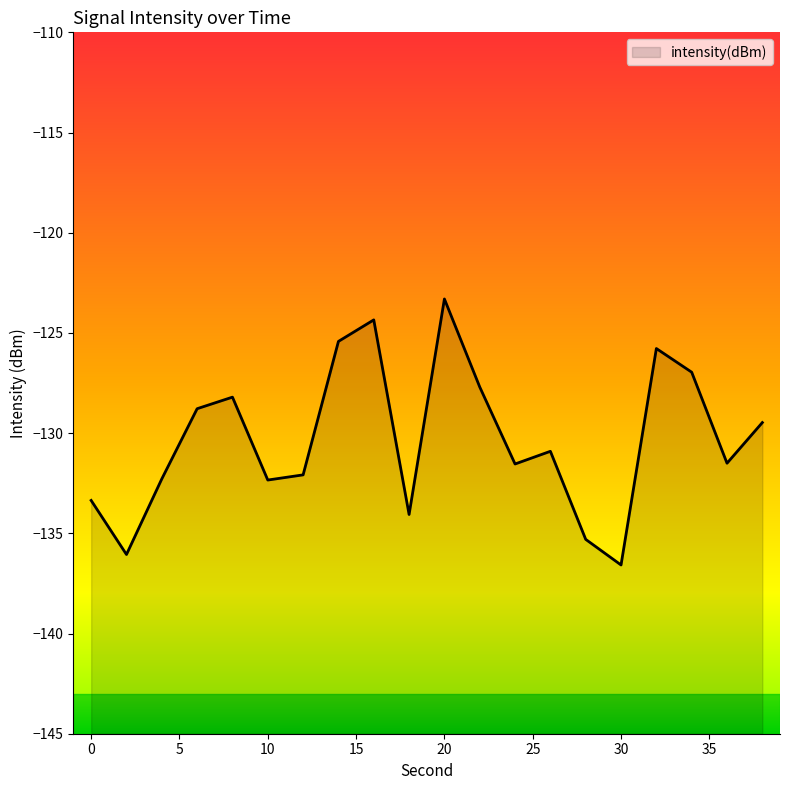

Reading right to left, list all the values displayed in this chart.

38=-129.5	36=-131.5	34=-127.0	32=-125.8	30=-136.6	28=-135.3	26=-130.9	24=-131.5	22=-127.7	20=-123.3	18=-134.1	16=-124.3	14=-125.4	12=-132.1	10=-132.3	8=-128.2	6=-128.8	4=-132.3	2=-136.1	0=-133.4